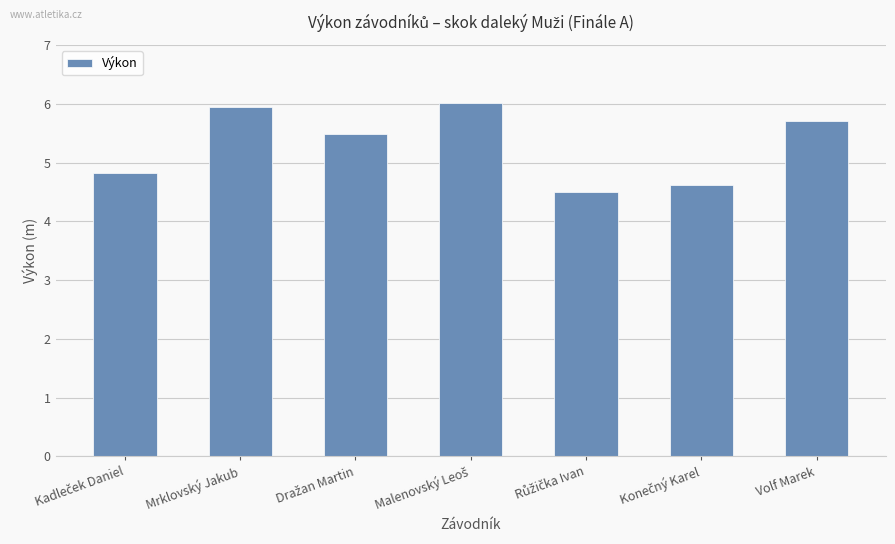

The value at Volf Marek is 5.7. True or false?

True